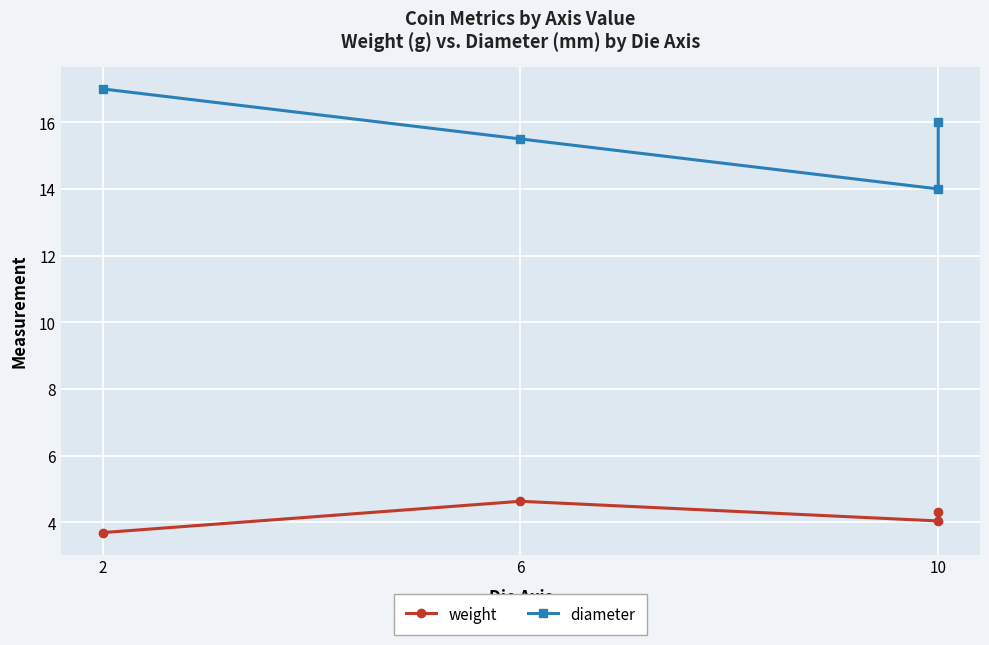

Reading left to right, extract all data points from this chart.

weight: 3.7	4.6	4.0	4.3
diameter: 17.0	15.5	14.0	16.0